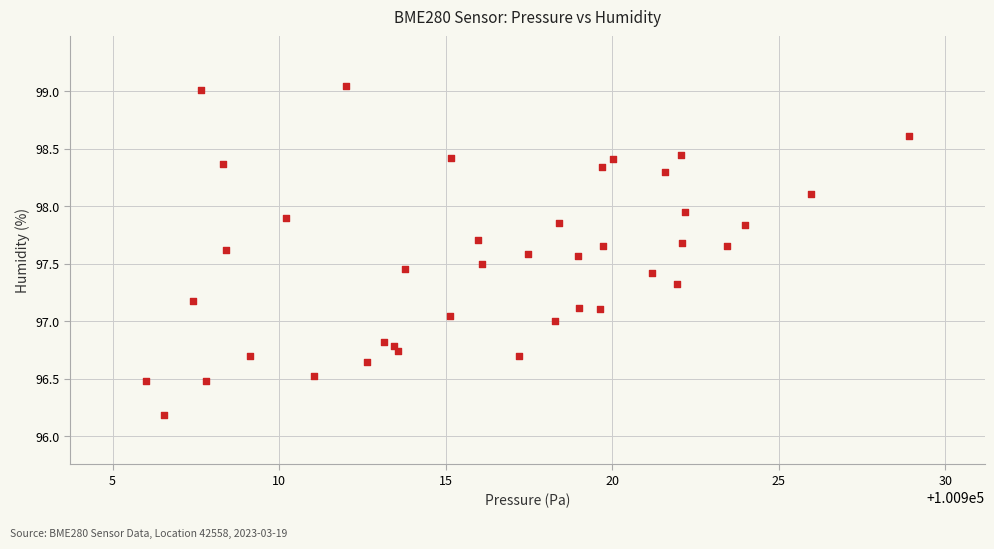

What is the range of Y values (max minus min)?

2.9